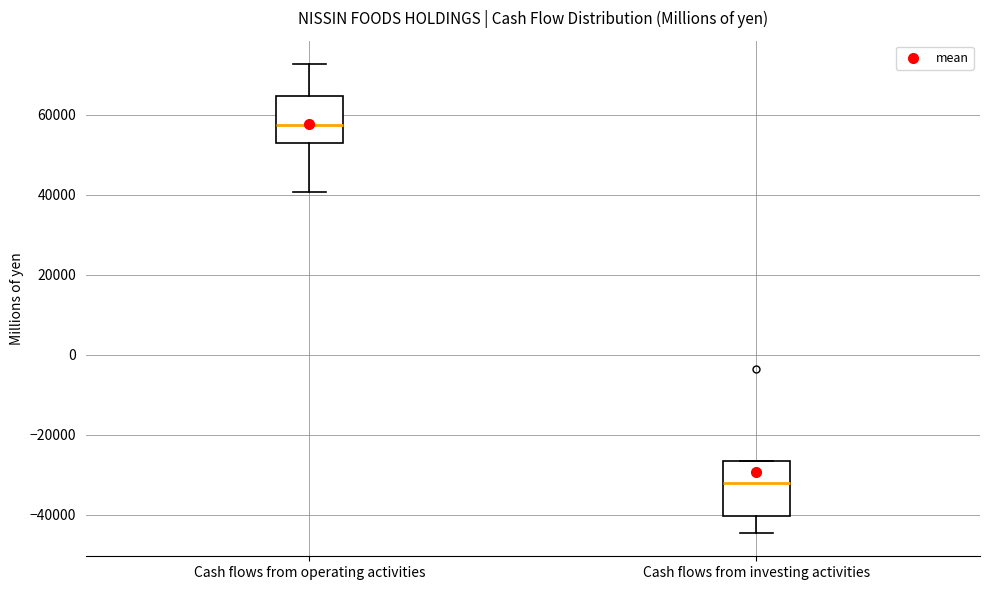

Which box's median line is the highest?

Cash flows from operating activities